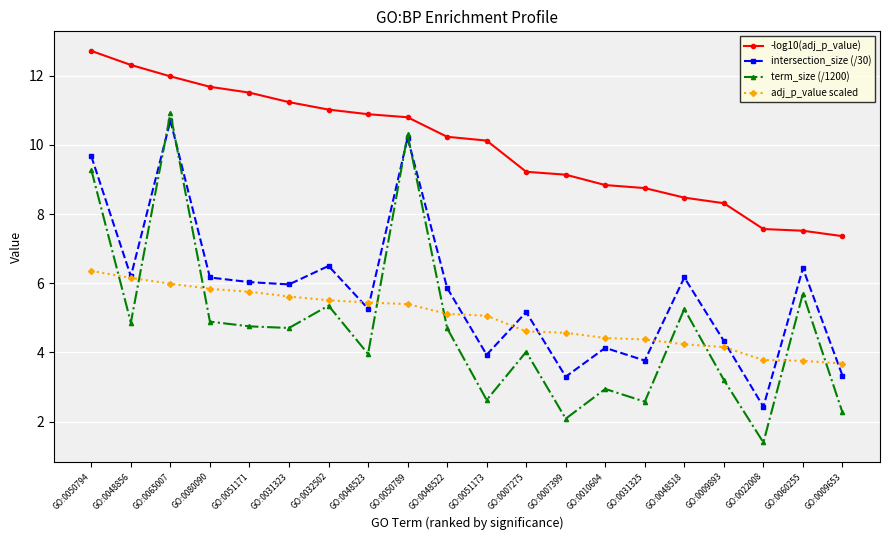

True or false: -log10(adj_p_value) and term_size (/1200) cross at least once.

False